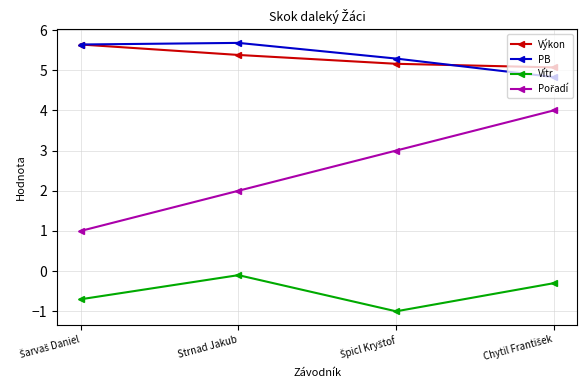

Does the chart have visible grid lines?

Yes